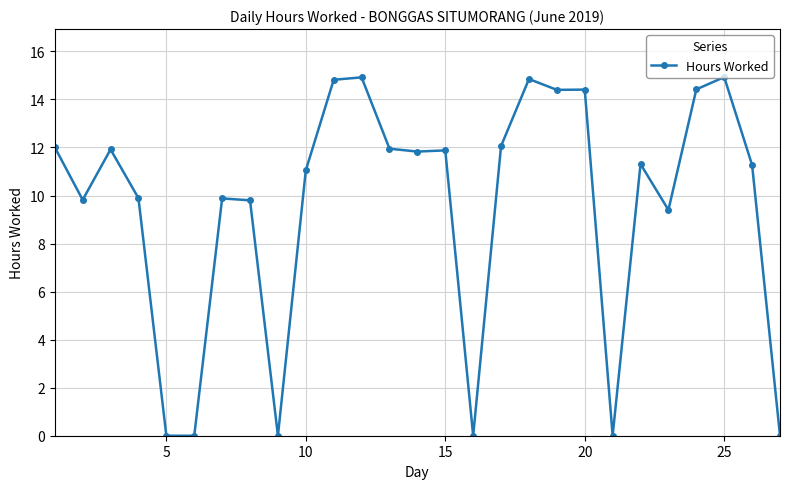

What is the maximum value shown in the chart?

14.9